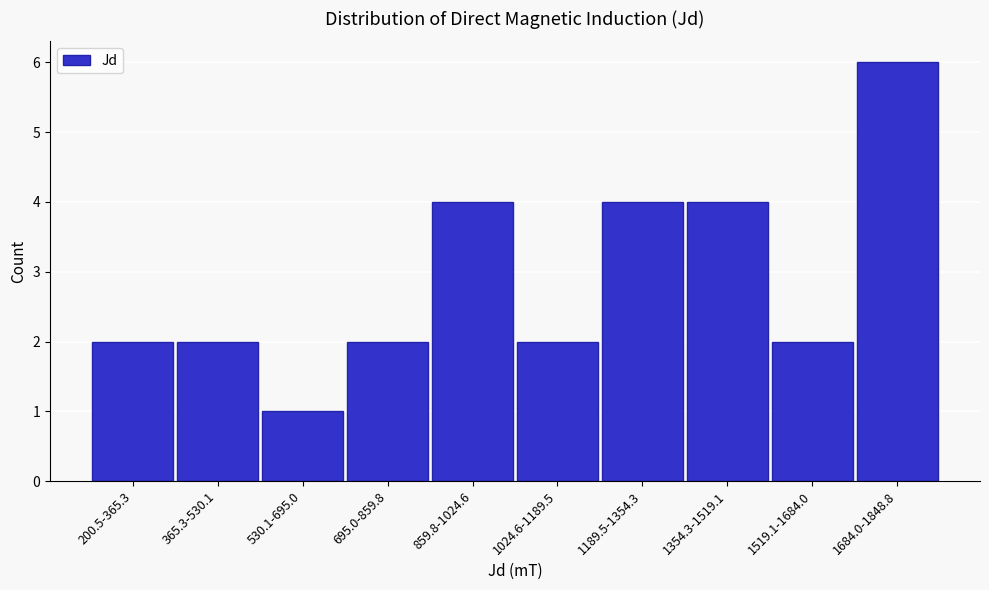

Reading right to left, transcribe all the data shown in this chart.

1684.0-1848.8=6	1519.1-1684.0=2	1354.3-1519.1=4	1189.5-1354.3=4	1024.6-1189.5=2	859.8-1024.6=4	695.0-859.8=2	530.1-695.0=1	365.3-530.1=2	200.5-365.3=2